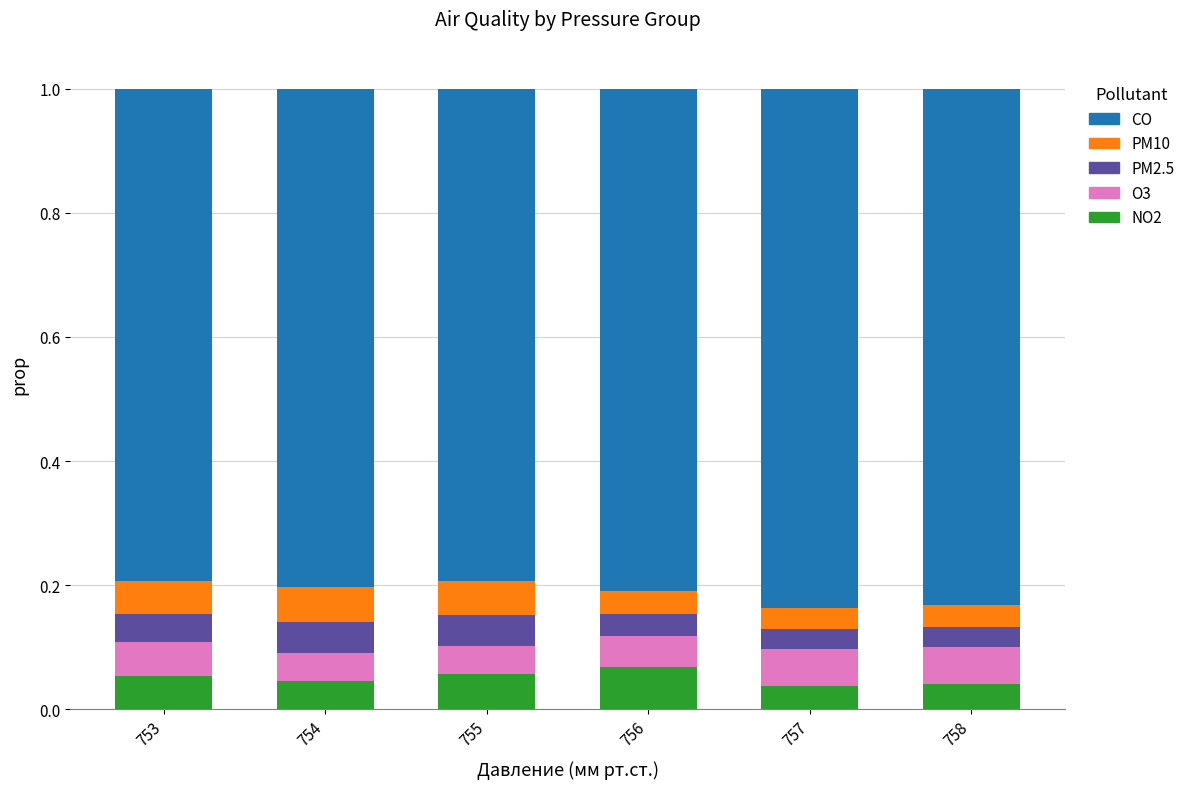

Is it true that NO2 equals 0.0 at 756?

False